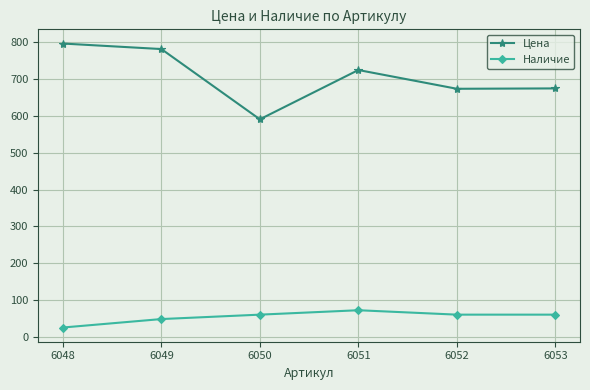

Where does the Цена series first go above 725?

6048